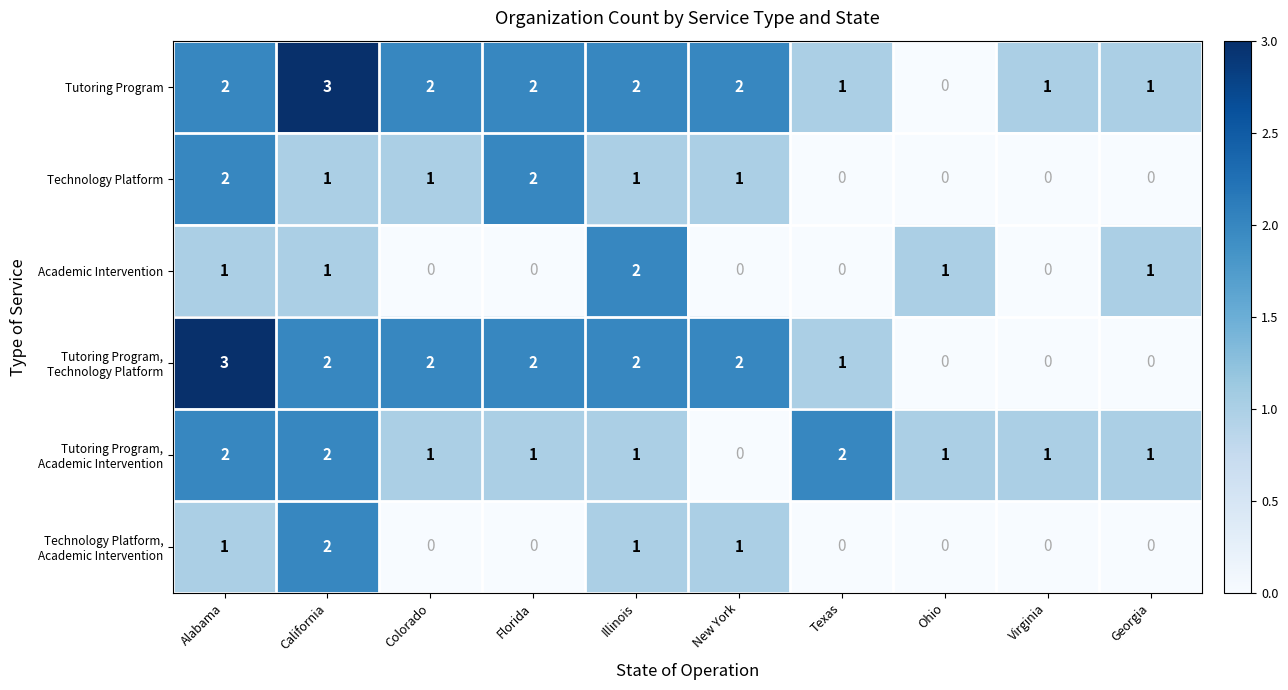

Is it true that Technology Platform equals 1 at Illinois?

True